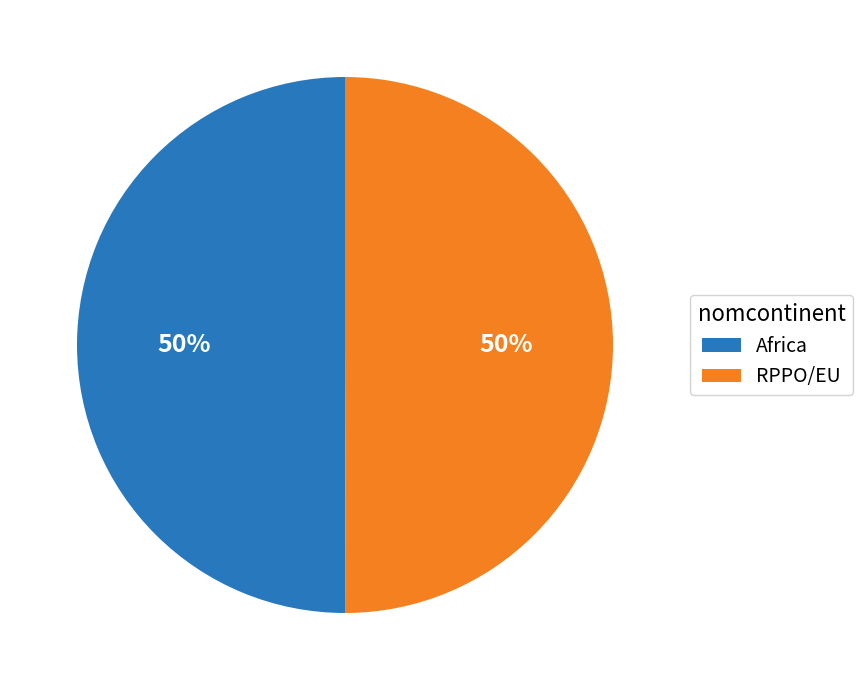

What is the ratio of the value at RPPO/EU to the value at Africa?

1.0